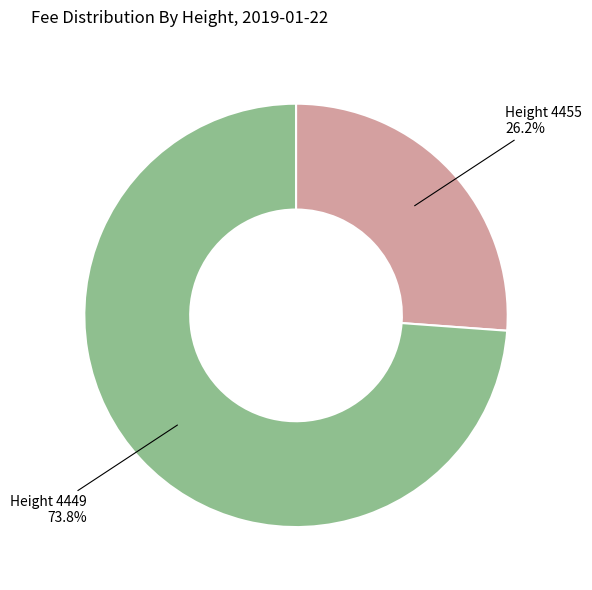

Is there any slice that represents more than half of the pie?

Yes